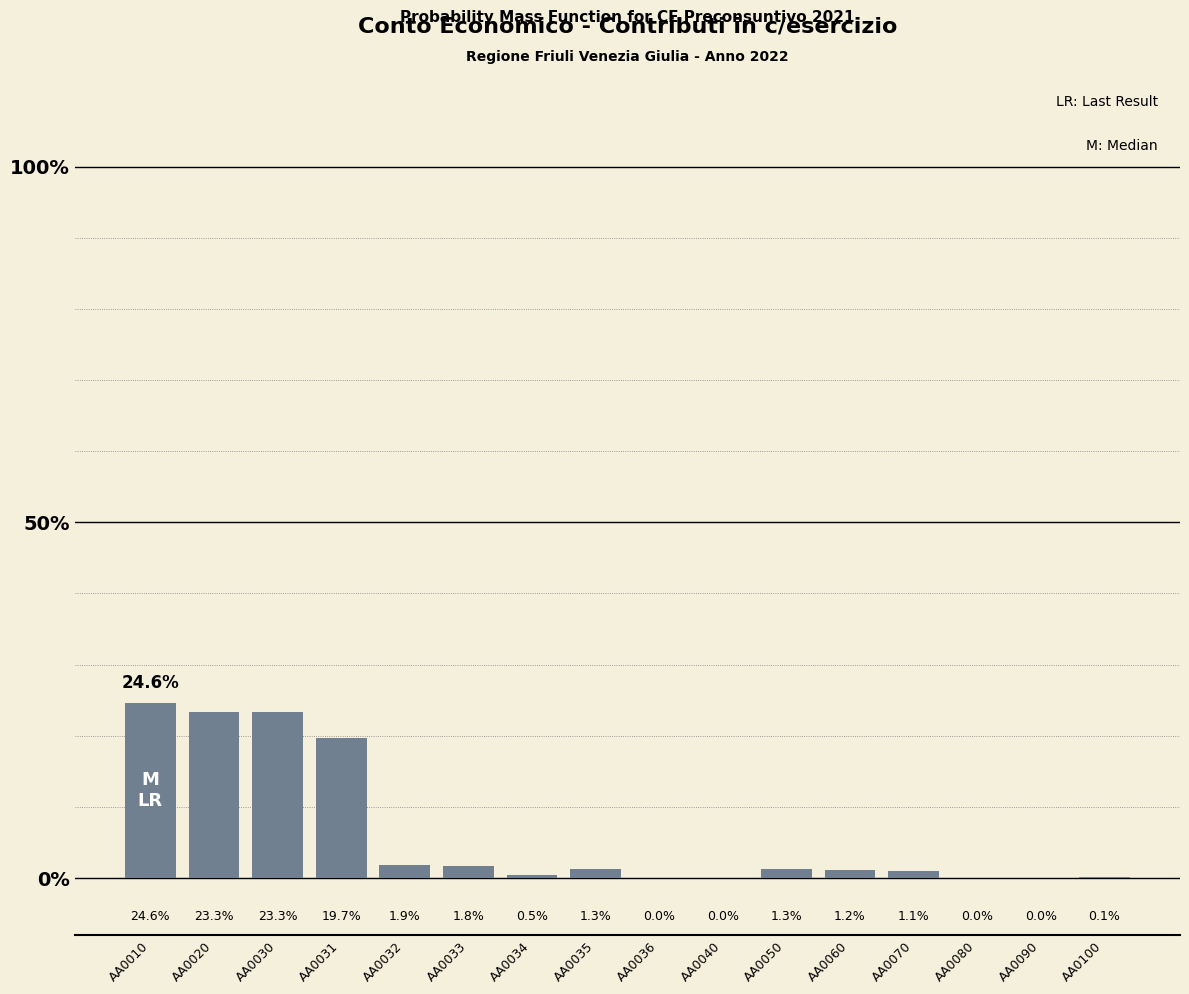

Reading left to right, list all the values displayed in this chart.

AA0010=24.6	AA0020=23.3	AA0030=23.3	AA0031=19.7	AA0032=1.9	AA0033=1.8	AA0034=0.5	AA0035=1.3	AA0036=0.0	AA0040=0.0	AA0050=1.3	AA0060=1.2	AA0070=1.1	AA0080=0.0	AA0090=0.0	AA0100=0.1